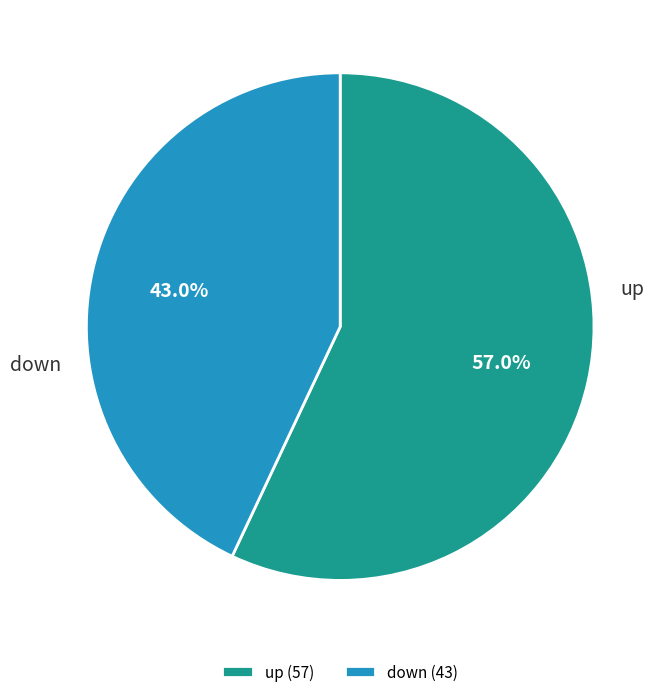

The down slice represents 38% of the pie. True or false?

False